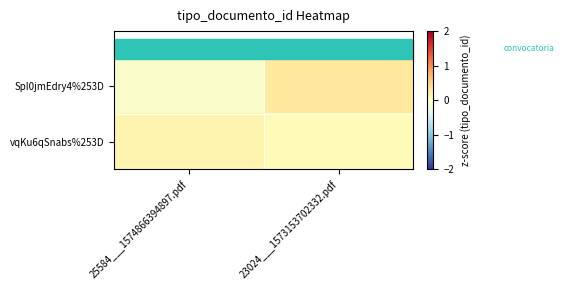

Between 23024___1573153702332.pdf and 25584___1574866394897.pdf, which is larger?

23024___1573153702332.pdf